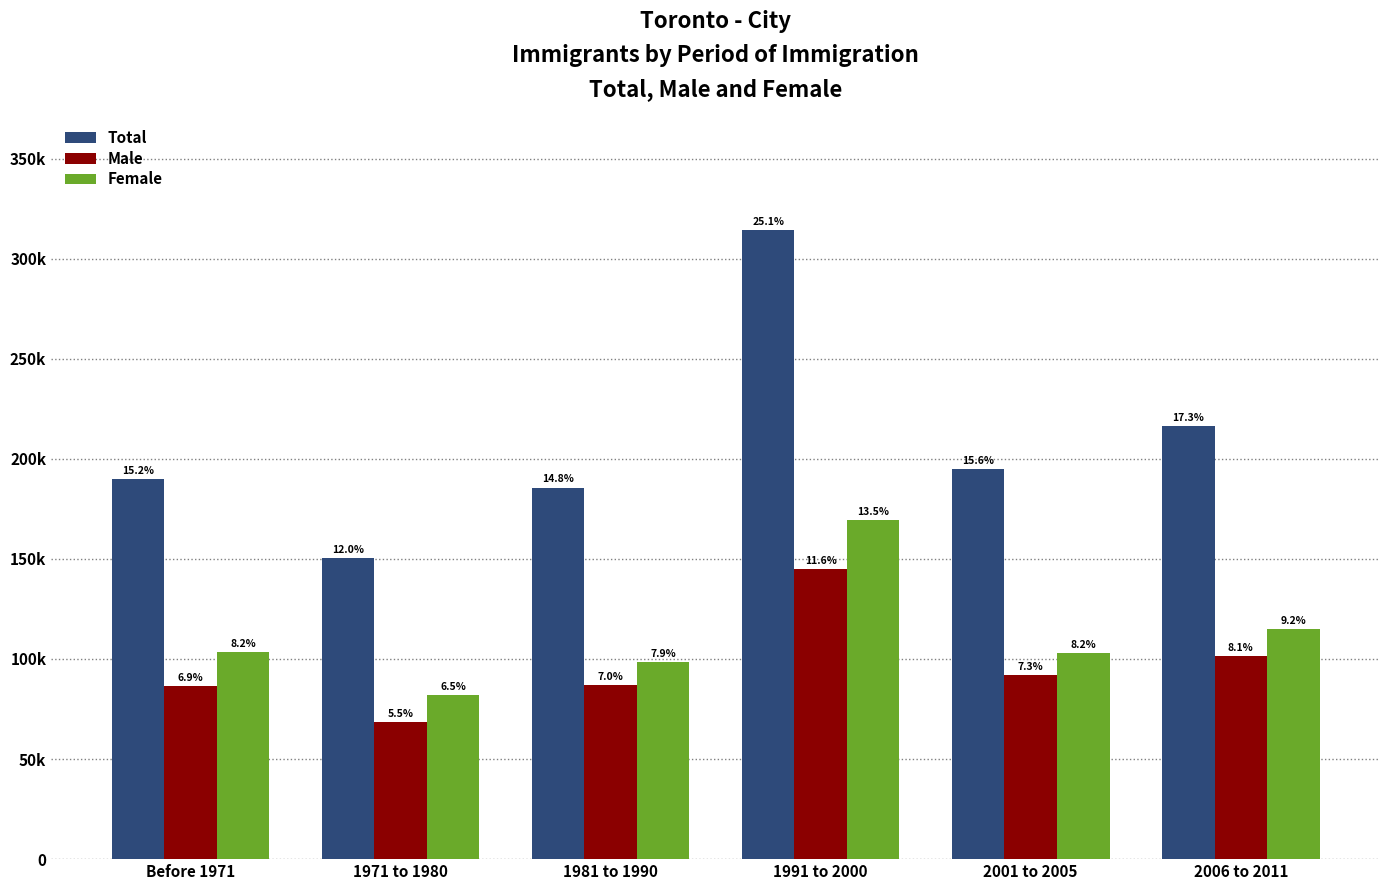

What are all the series names shown in the legend?

Total, Male, Female